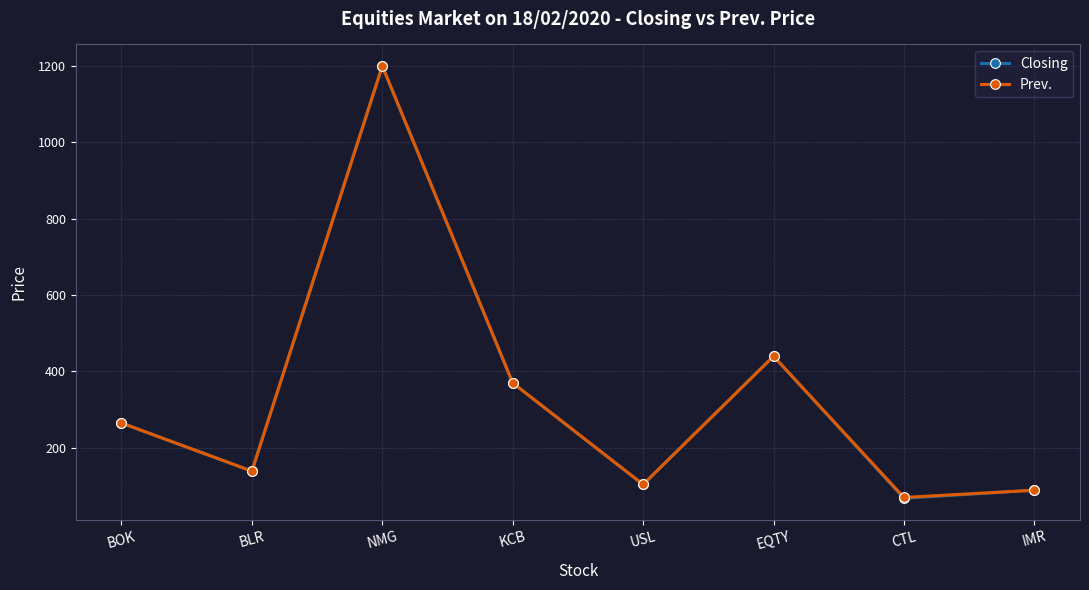

What is the maximum value for Prev.?

1200